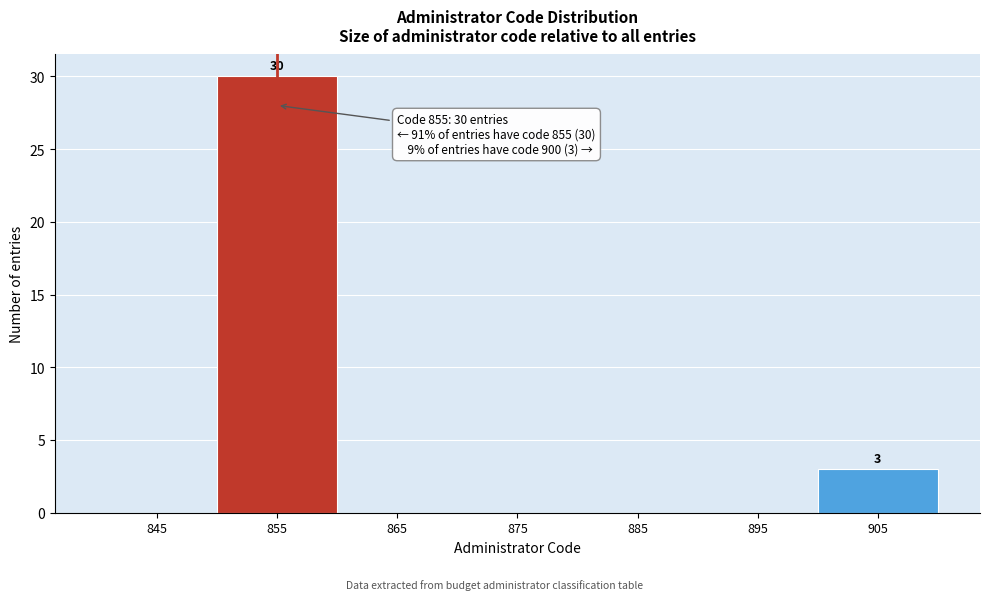

Over which range of the x-axis is the bar tallest?

850 to 860